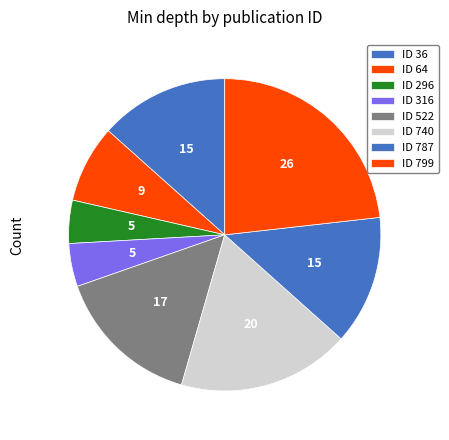

How many slices are in this pie chart?

8